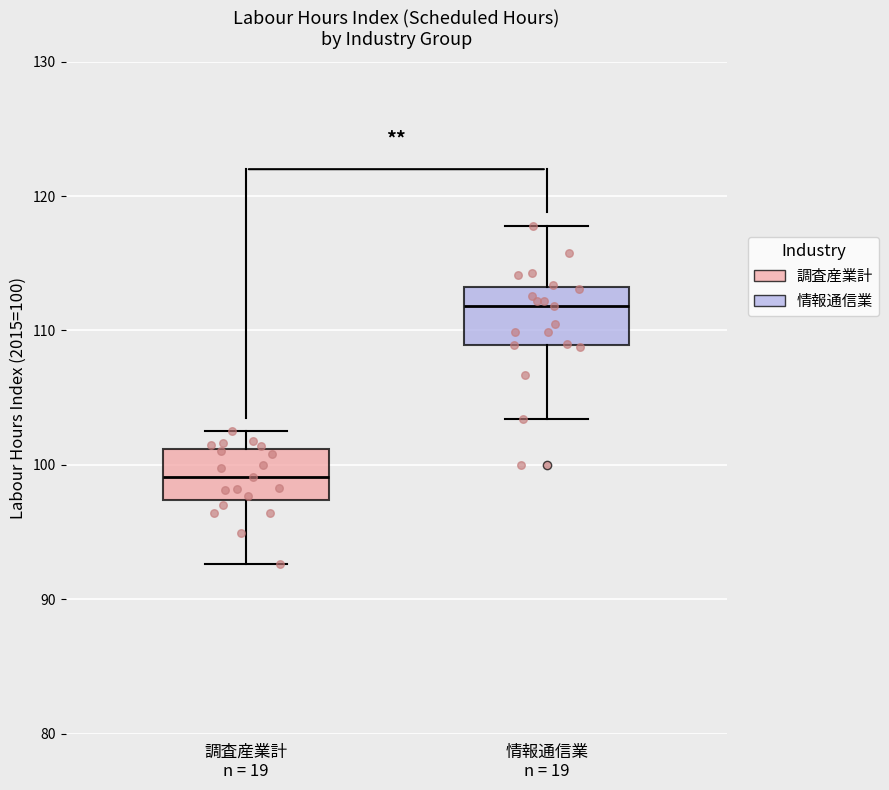

Reading left to right, read every box against the y-axis: the position of its median line, the range the box covers, and the ends of its whiskers. The values are not printed on the chart, so give them approximately, as read against the axis.

調査産業計 n = 19: median 99, box 97 to 101, whiskers 93 to 103
情報通信業 n = 19: median 112, box 109 to 113, whiskers 103 to 118